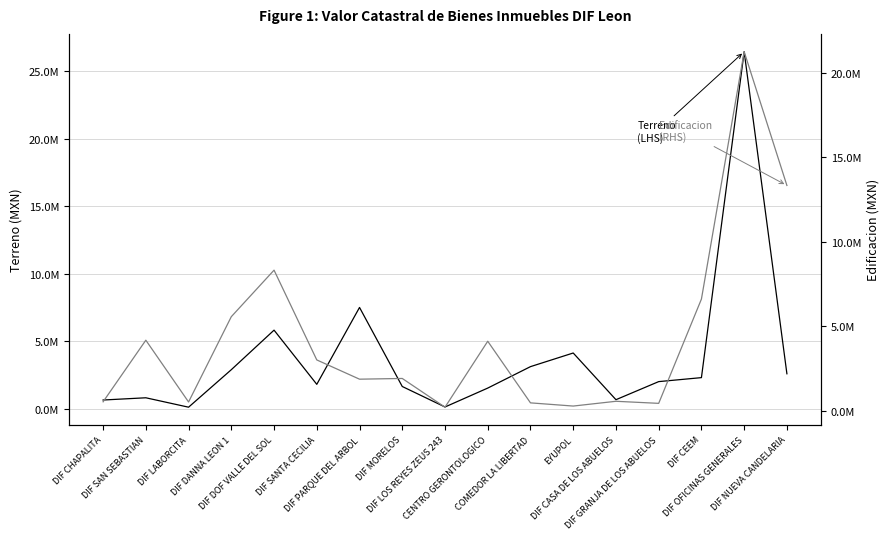

How many interior local valleys does the Edificacion (Valor catastral) series have?

5